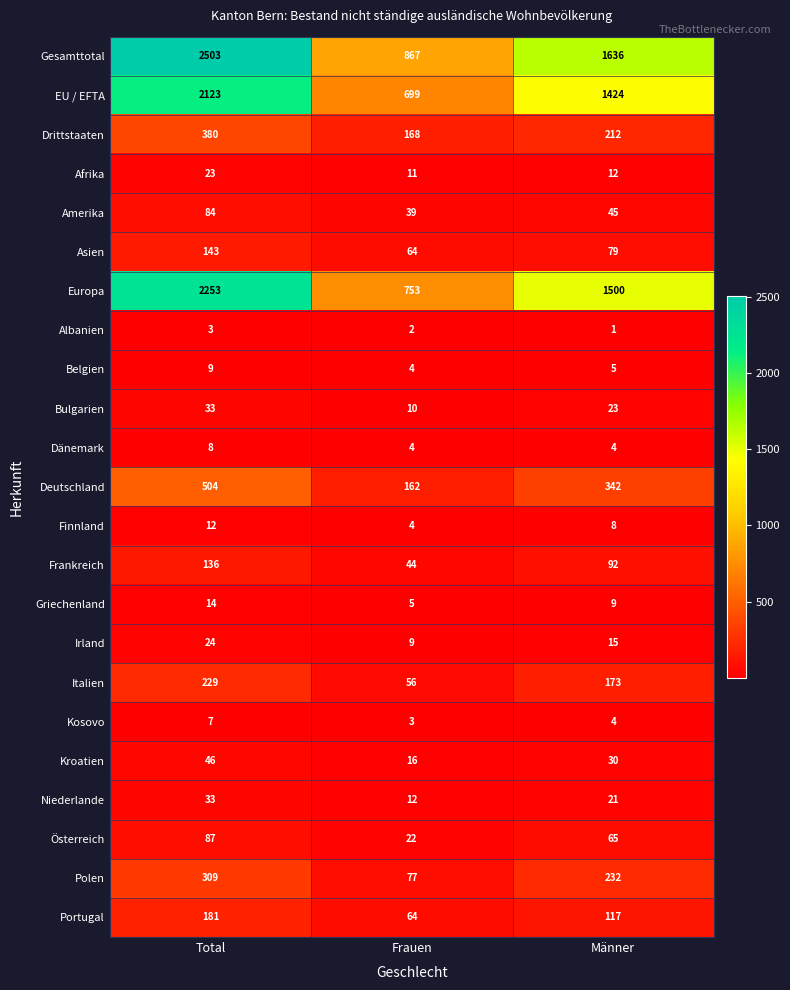

What is the minimum value for EU / EFTA?

699